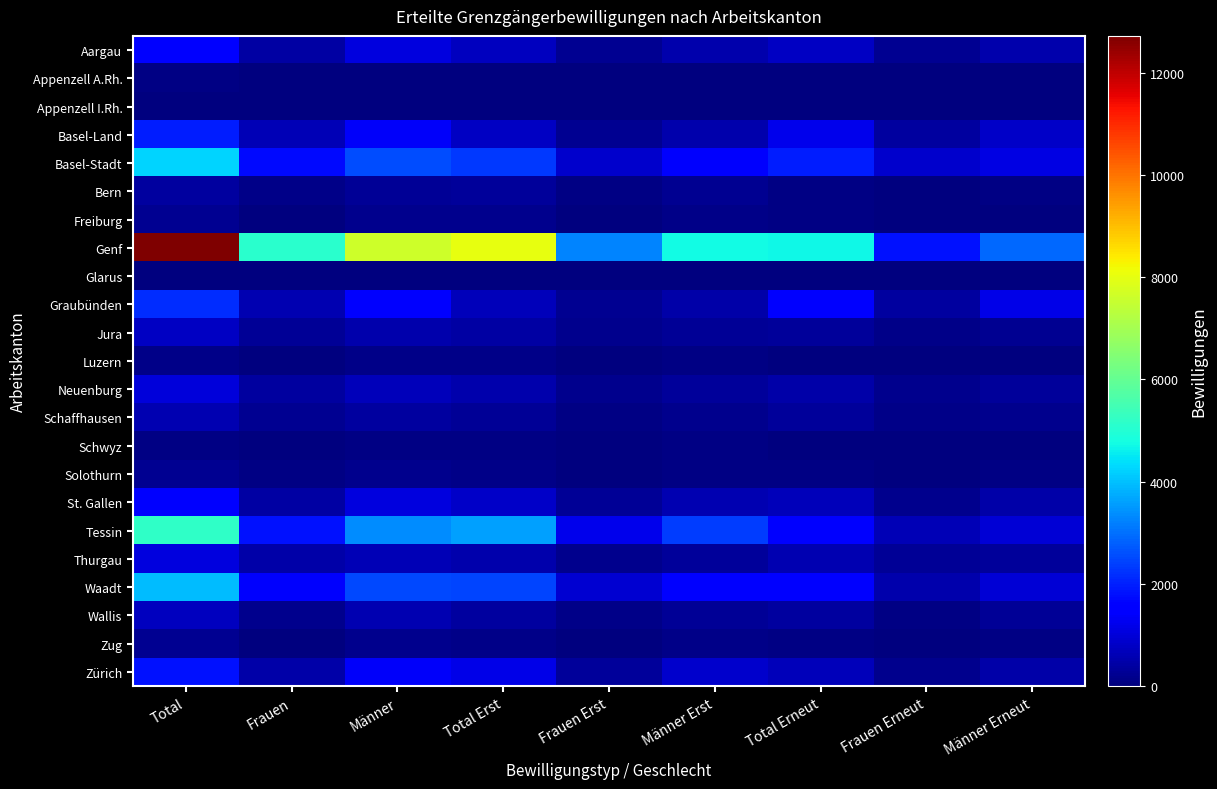

Which series has the largest range (max minus min)?

Genf